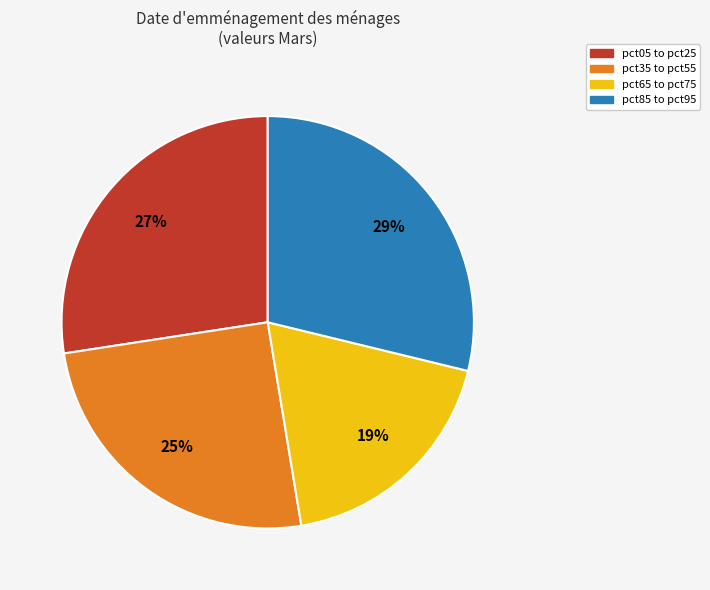

How many segments does this pie chart have?

4